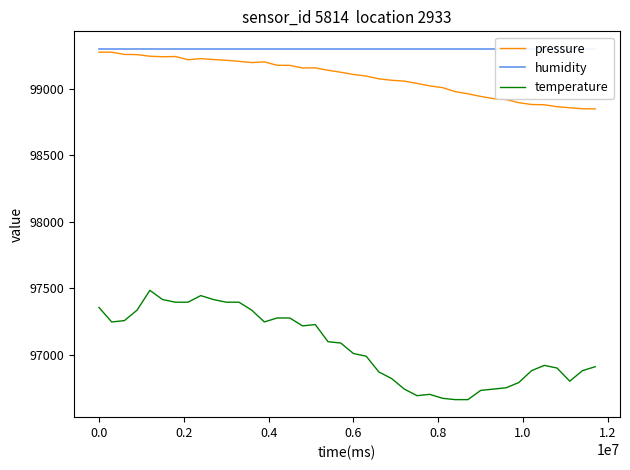

True or false: humidity and temperature intersect in this chart.

False